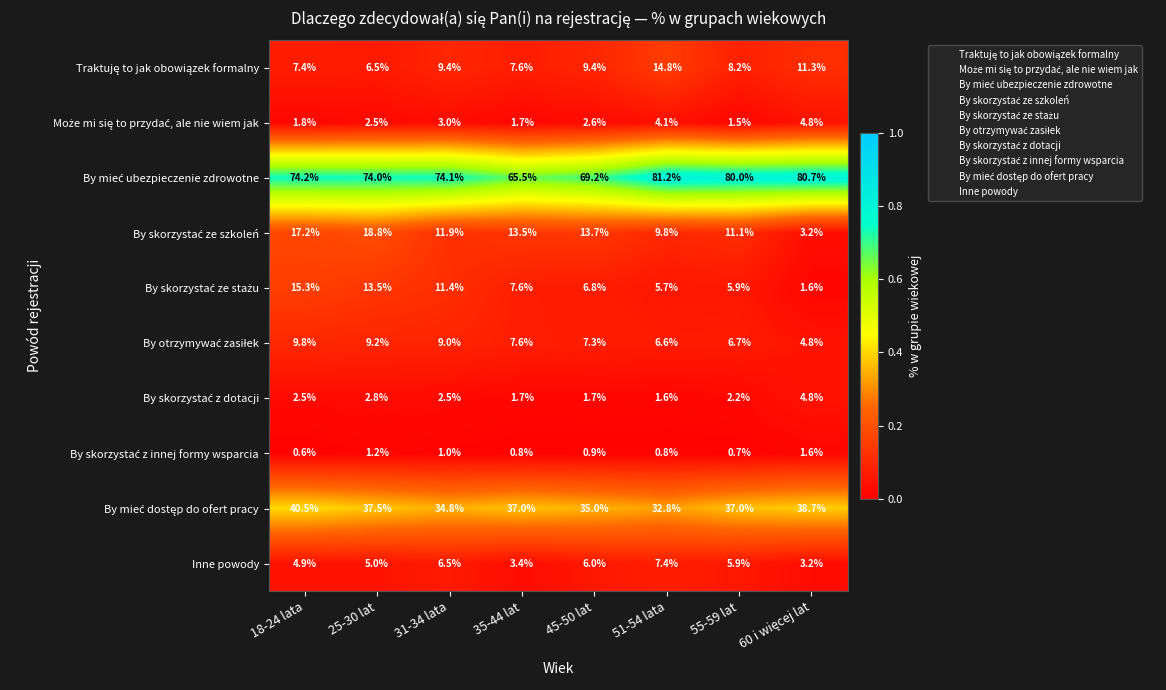

What is the total value across all series at 51-54 lata?

164.8